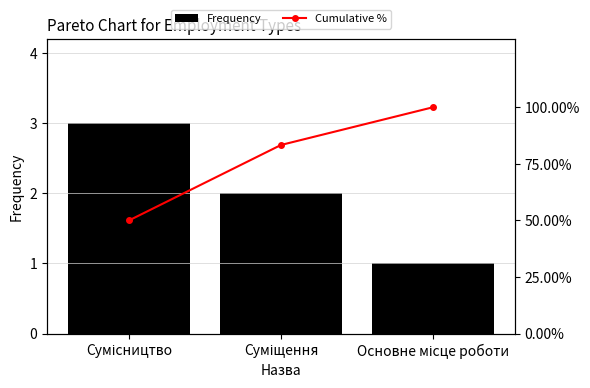

What position from the left is Основне місце роботи?

3